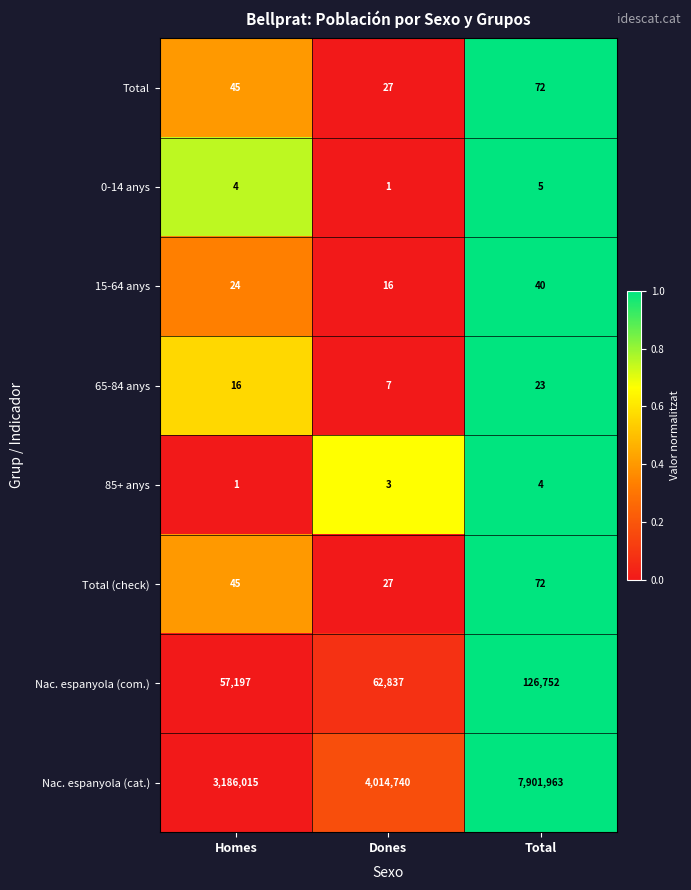

What is the sum of the 65-84 anys values at Total and Homes?

39